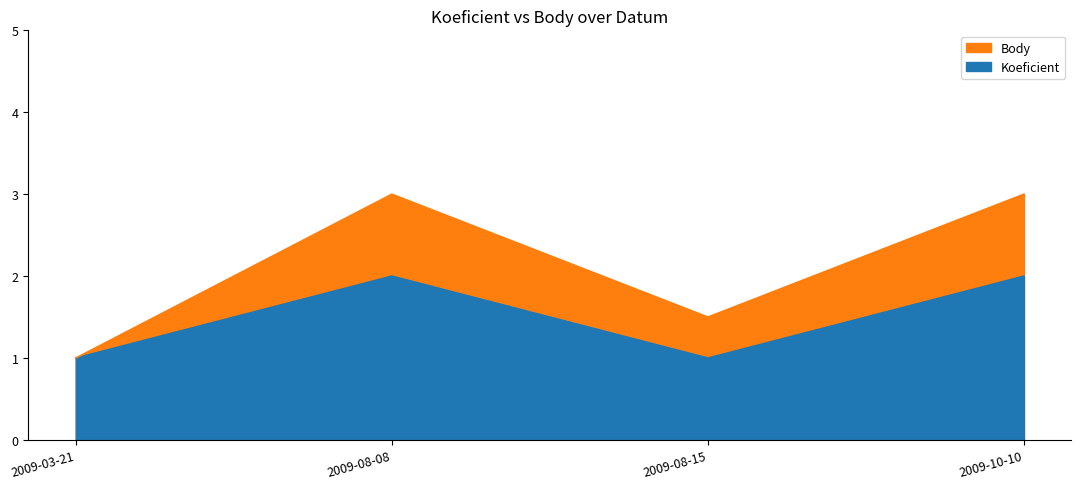

In Koeficient, how many points are higher than both neighbors (excluding endpoints)?

1